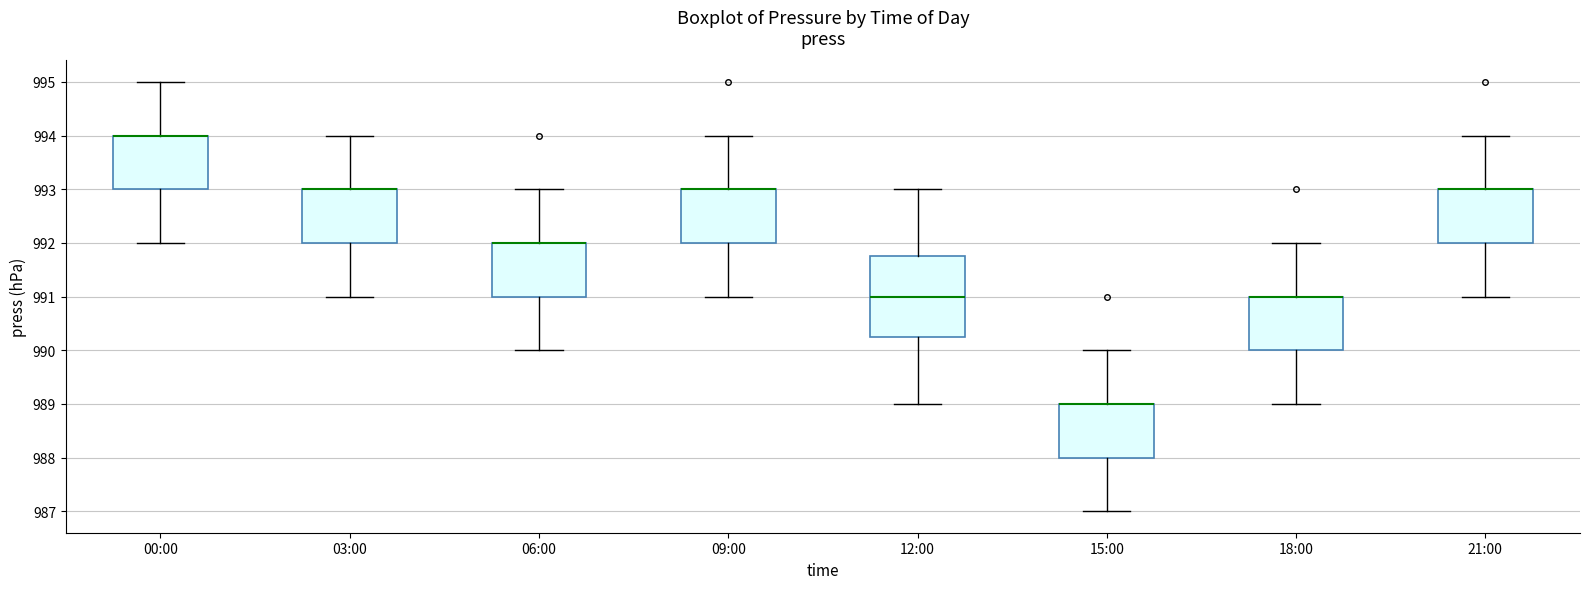

Reading left to right, read every box against the y-axis: the position of its median line, the range the box covers, and the ends of its whiskers. The values are not printed on the chart, so give them approximately, as read against the axis.

00:00: median 994.0 (drawn on the box's upper edge), box 993.0 to 994.0, whiskers 992.0 to 995.0
03:00: median 993.0 (drawn on the box's upper edge), box 992.0 to 993.0, whiskers 991.0 to 994.0
06:00: median 992.0 (drawn on the box's upper edge), box 991.0 to 992.0, whiskers 990.0 to 993.0
09:00: median 993.0 (drawn on the box's upper edge), box 992.0 to 993.0, whiskers 991.0 to 994.0
12:00: median 991.0, box 990.3 to 991.8, whiskers 989.0 to 993.0
15:00: median 989.0 (drawn on the box's upper edge), box 988.0 to 989.0, whiskers 987.0 to 990.0
18:00: median 991.0 (drawn on the box's upper edge), box 990.0 to 991.0, whiskers 989.0 to 992.0
21:00: median 993.0 (drawn on the box's upper edge), box 992.0 to 993.0, whiskers 991.0 to 994.0